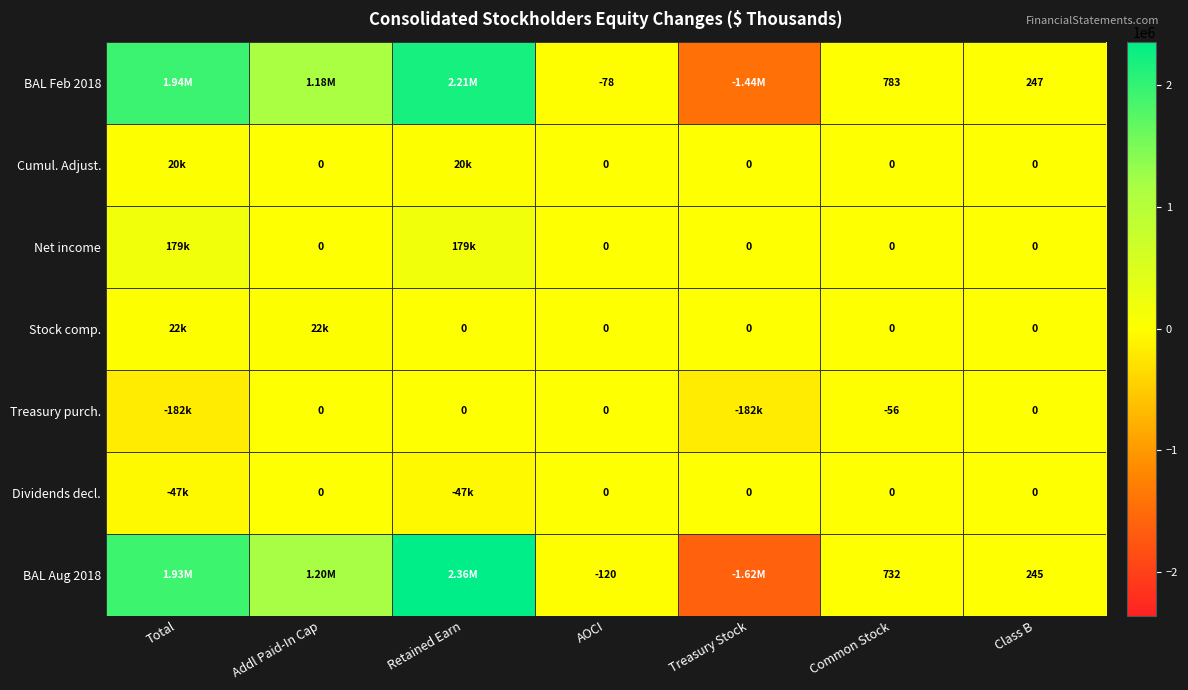

What is the spread (max minus min) of values at AOCI?

120